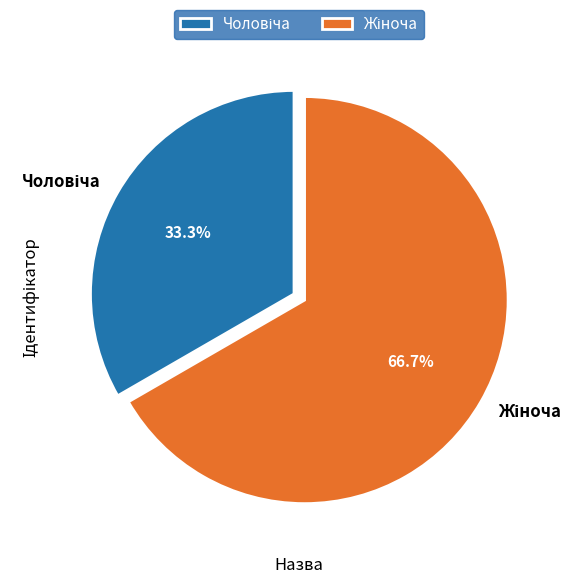

How many slices are in this pie chart?

2